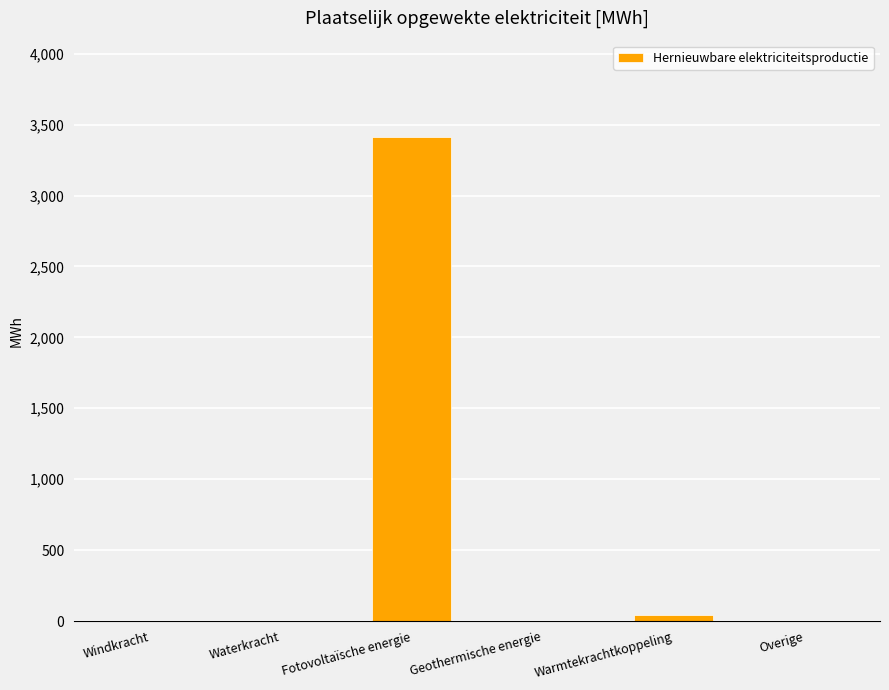

Are the bars horizontal?

No